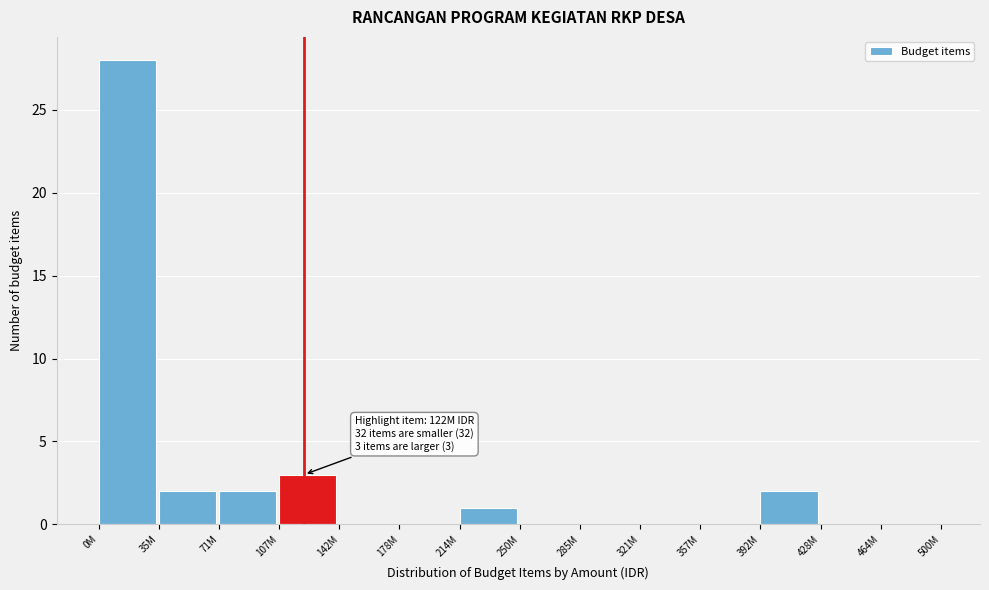

Reading left to right, list all the values displayed in this chart.

0M=28	35M=2	71M=2	107M=3	142M=0	178M=0	214M=1	250M=0	285M=0	321M=0	357M=0	392M=2	428M=0	464M=0